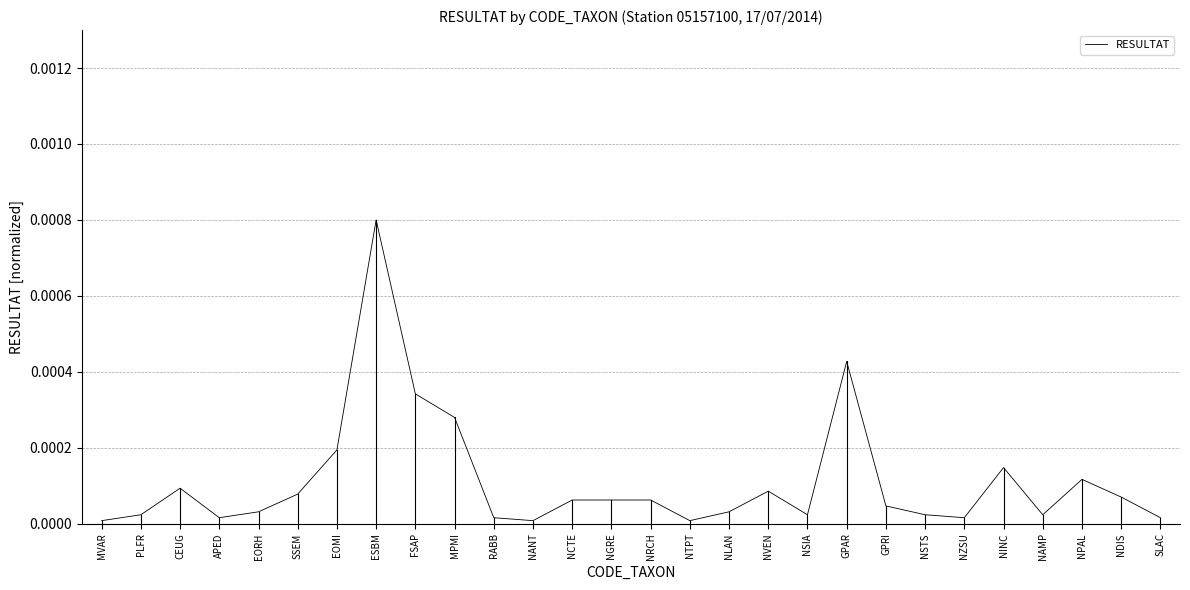

At which category does the chart reach its peak across all series?

ESBM